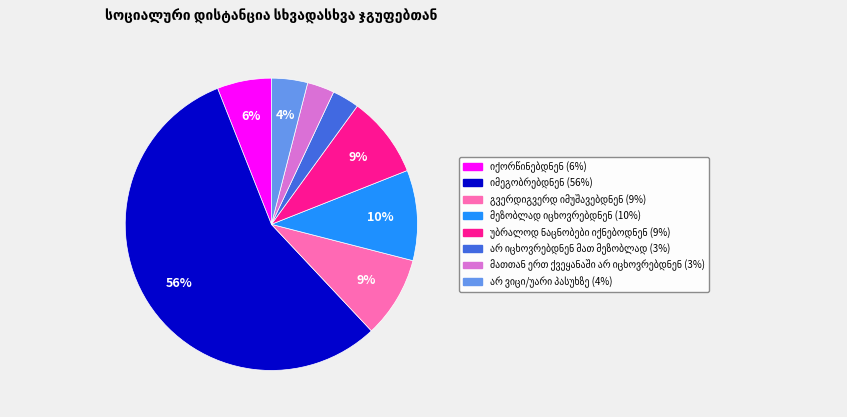

To the nearest percent, what is the difference between the largest and smallest slice percentages?

53%